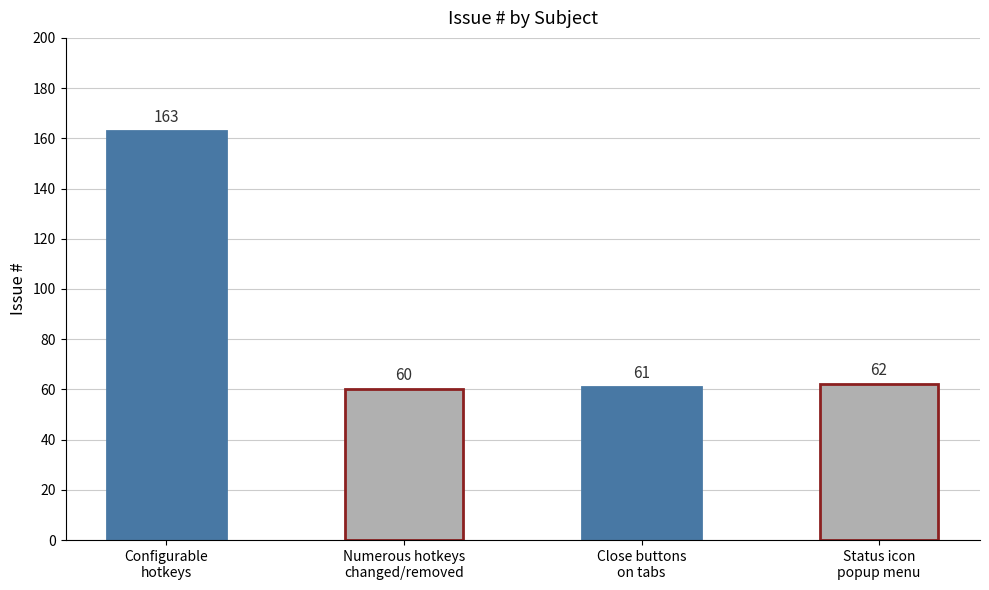

True or false: the data shows 62 at Status icon
popup menu.

True